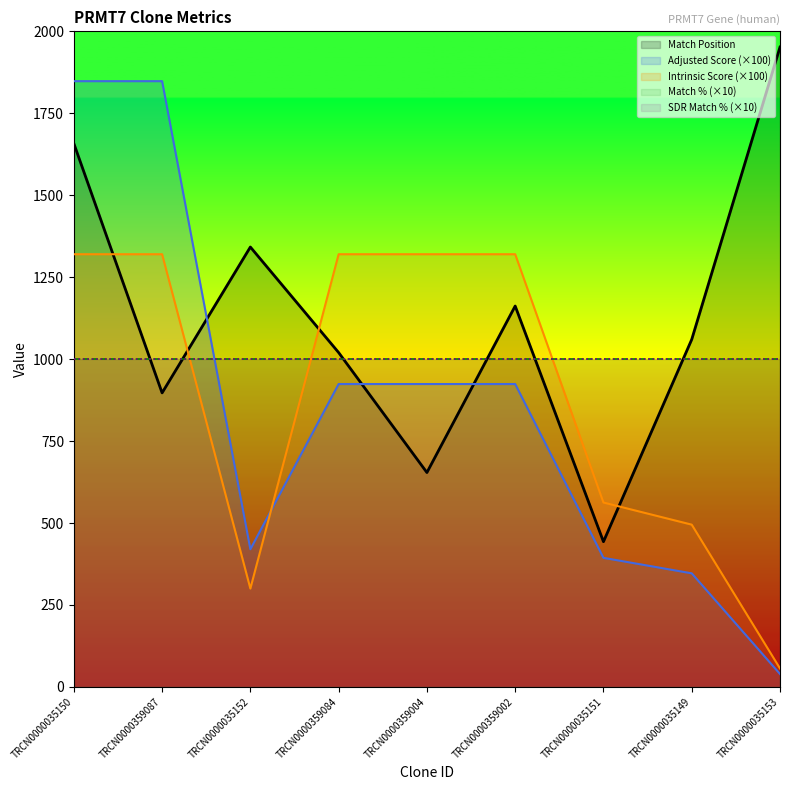

What is the sum of all Intrinsic Score (×100) values?

8013.8